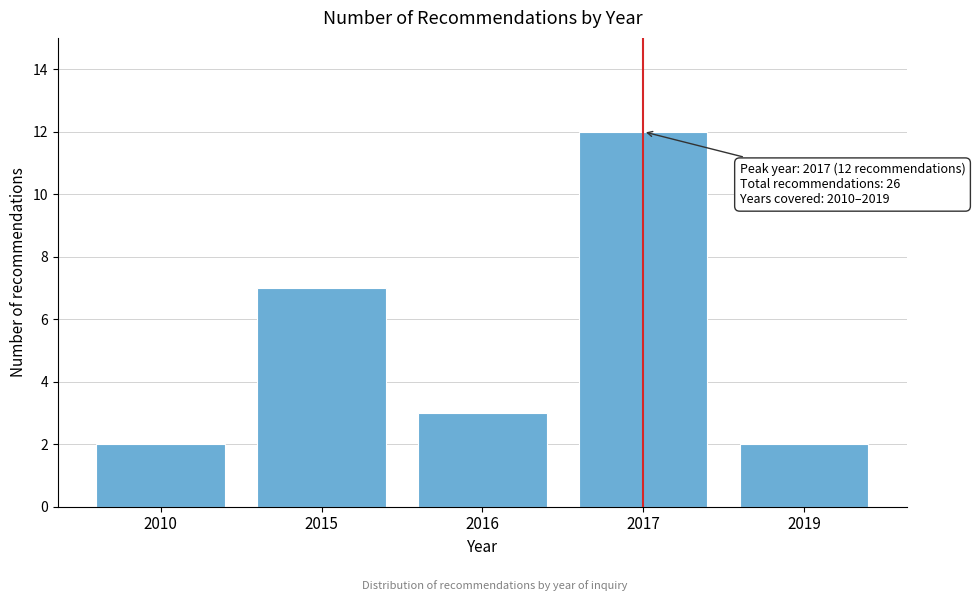

Reading right to left, list all the values displayed in this chart.

2	12	3	7	2